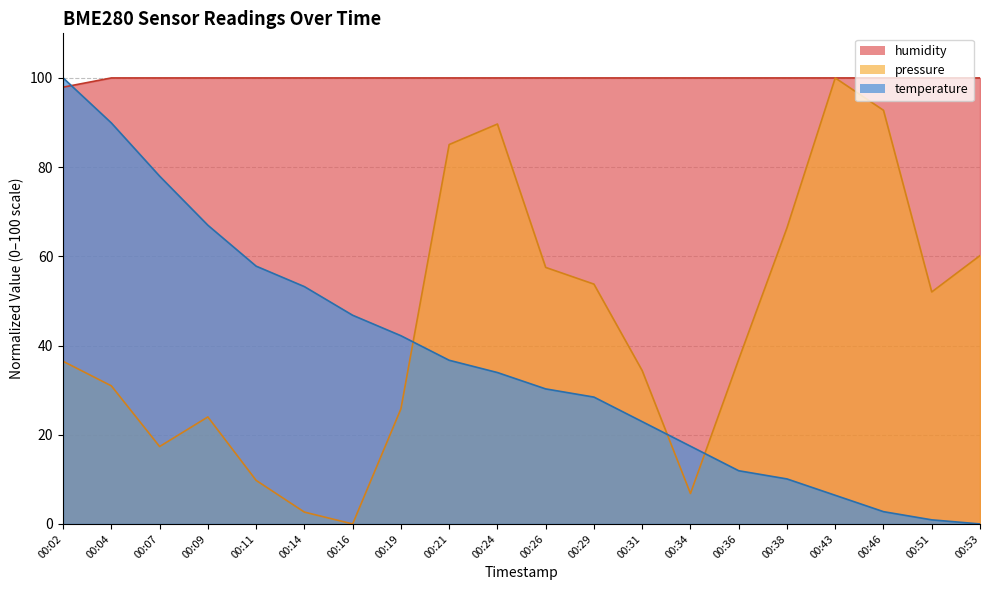

Which has a higher value, 00:14 or 00:24?

00:24